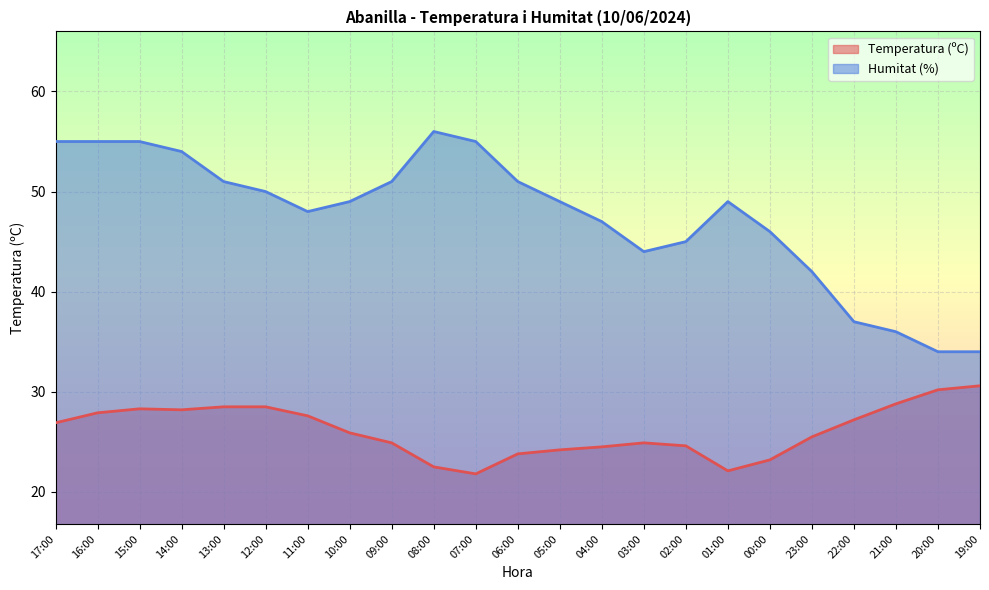

True or false: Temperatura (ºC) has a value of 37.1 at 16:00.

False